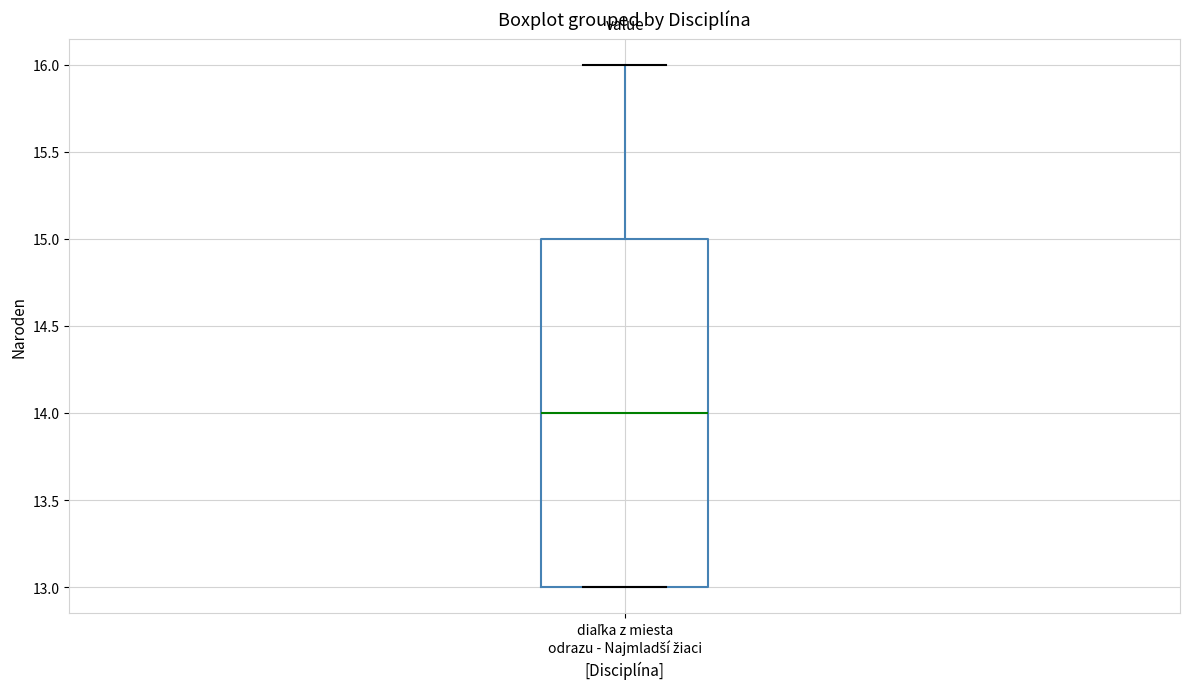

Transcribe this box plot: give where the median line is, the range the box spans, and where the two whiskers end, as read against the y-axis. The values are not printed on the chart, so give them approximately, as read against the axis.

median 14, box 13 to 15, whiskers 13 to 16